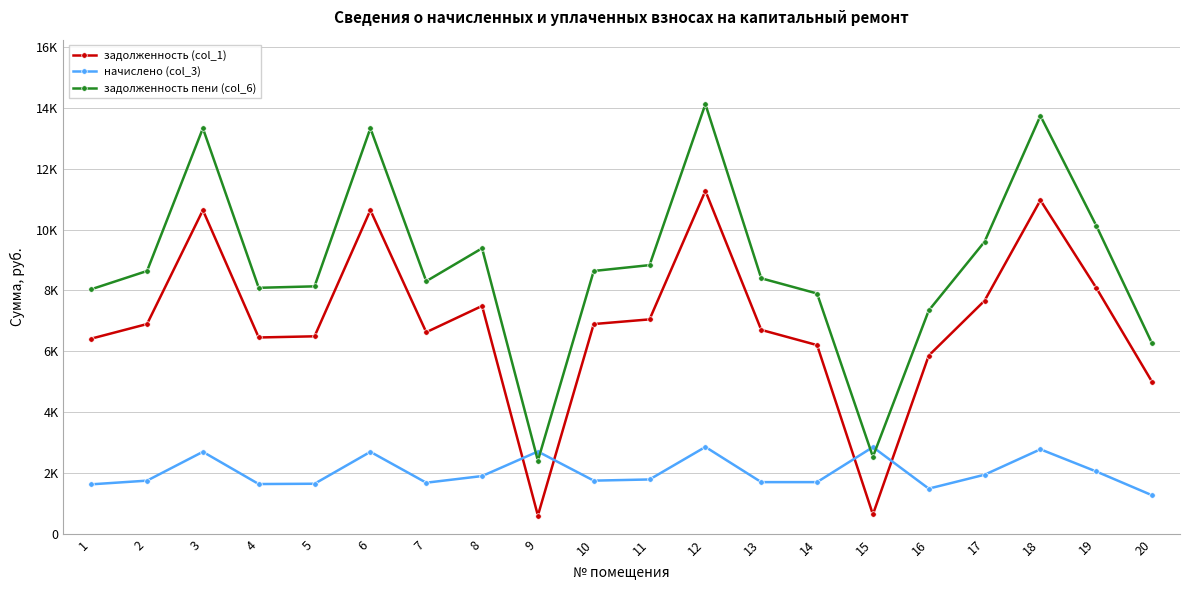

What is the difference between the highest and lowest values at 16?

5856.0